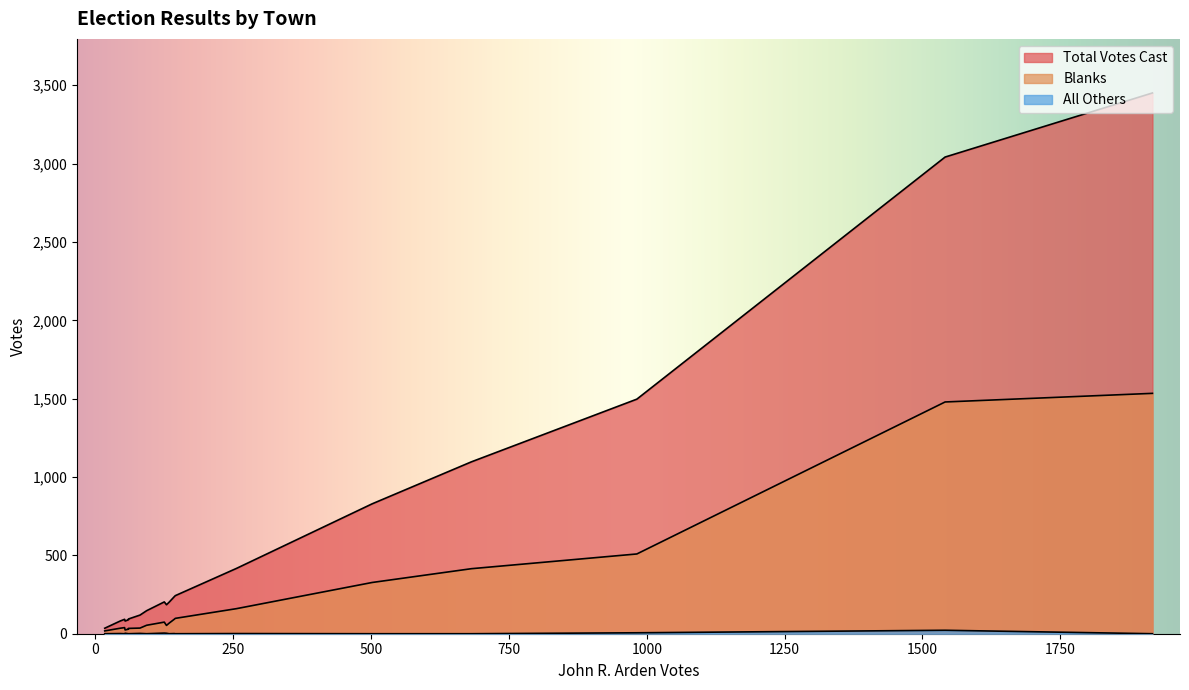

How many values in the Blanks series are below 68?

9